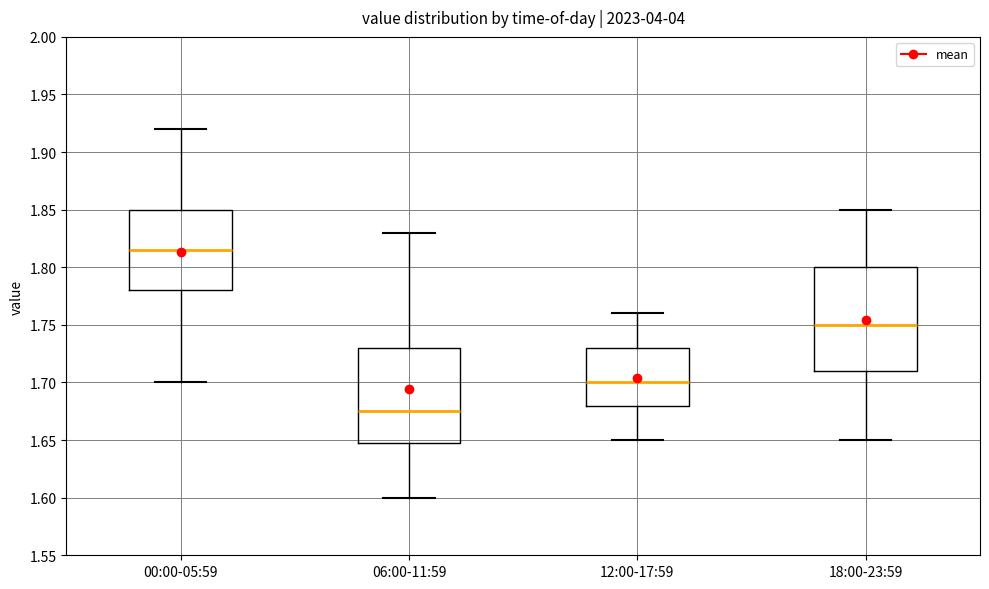

Which box's median line is the highest?

00:00-05:59